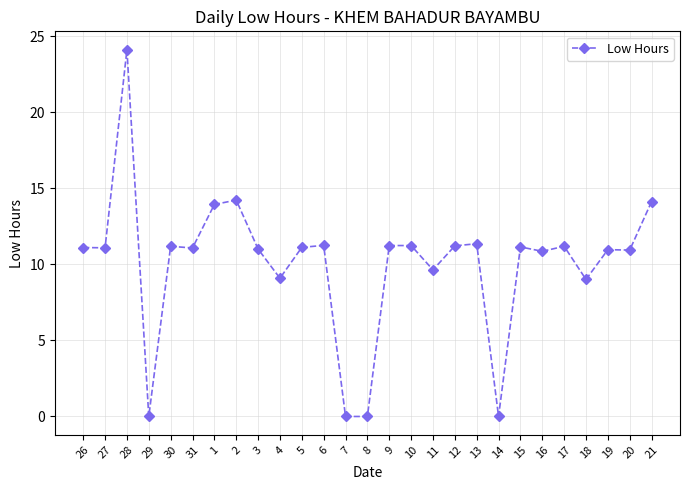

What is the value of the 22nd point from the left?

10.9